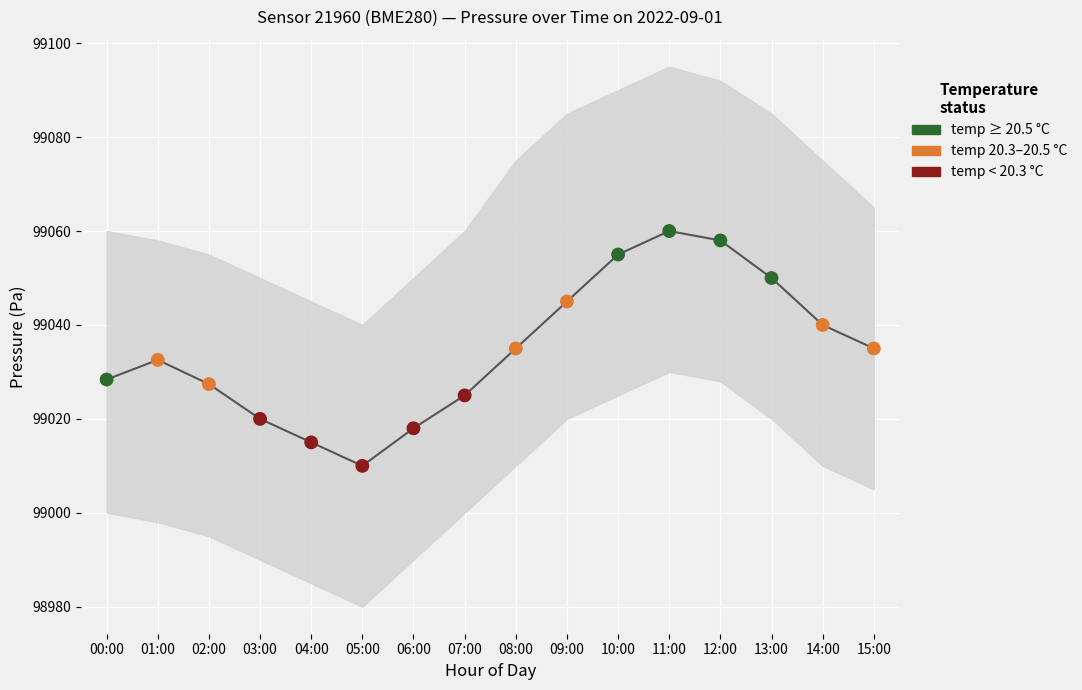

What is the change in value from 06:00 to 13:00?

+32.0